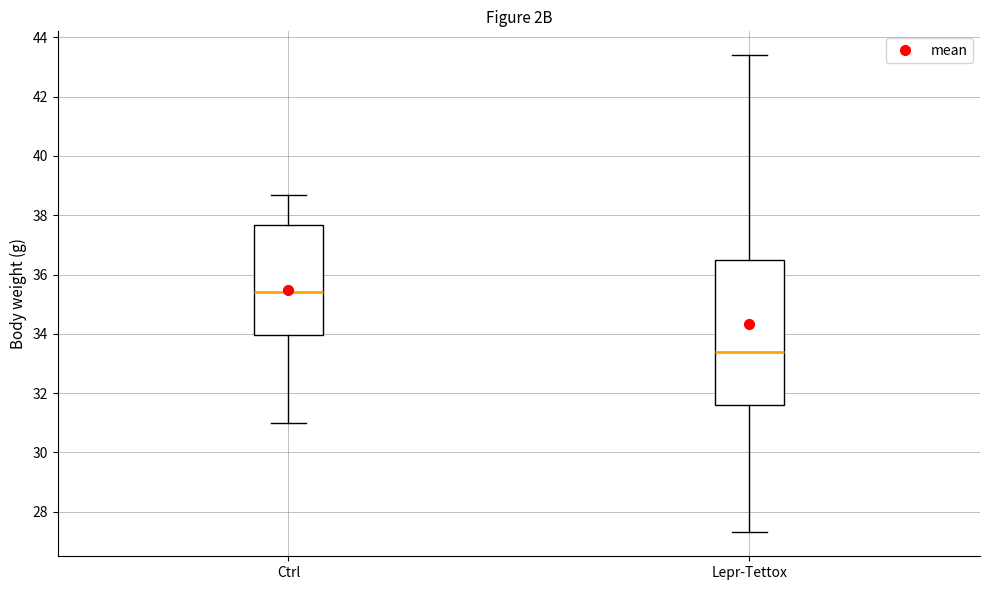

Which box has the highest median line?

Ctrl